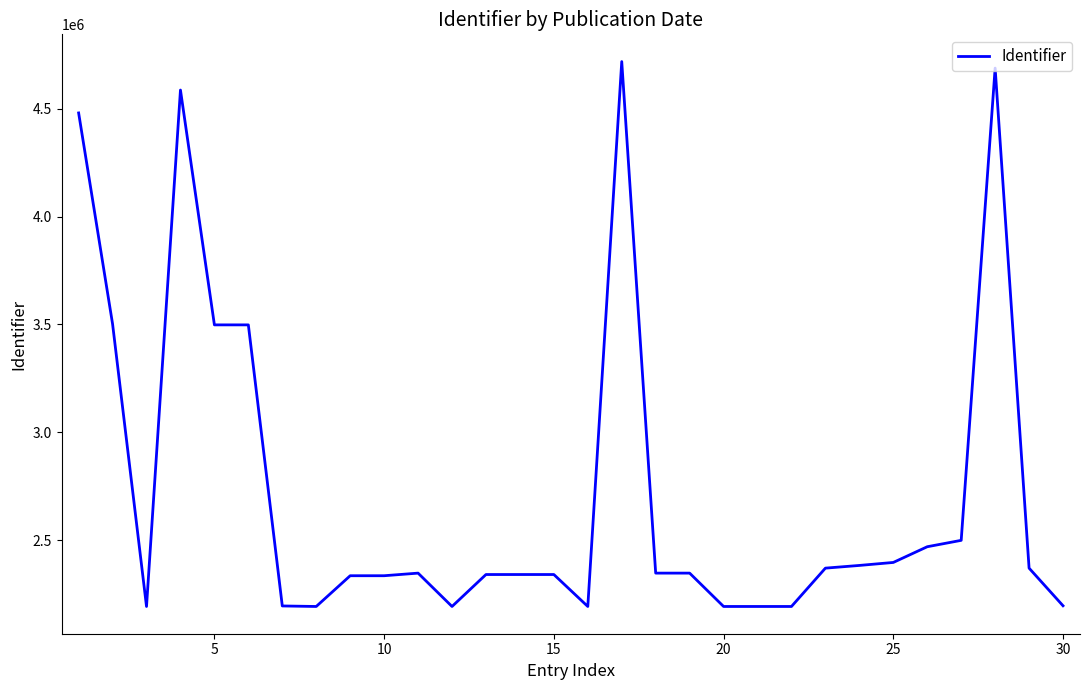

What is the greatest value displayed?

4719189